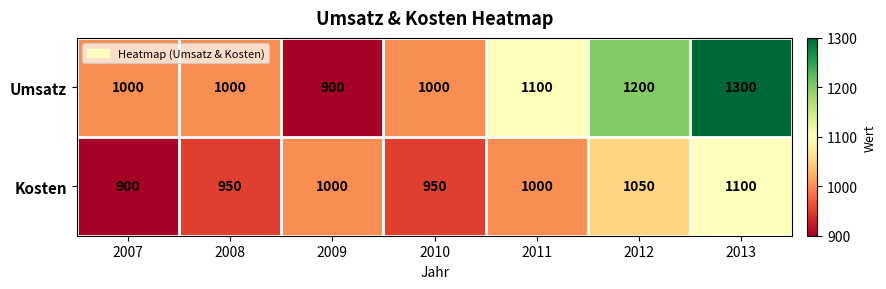

Which series has the largest total across all categories?

Umsatz